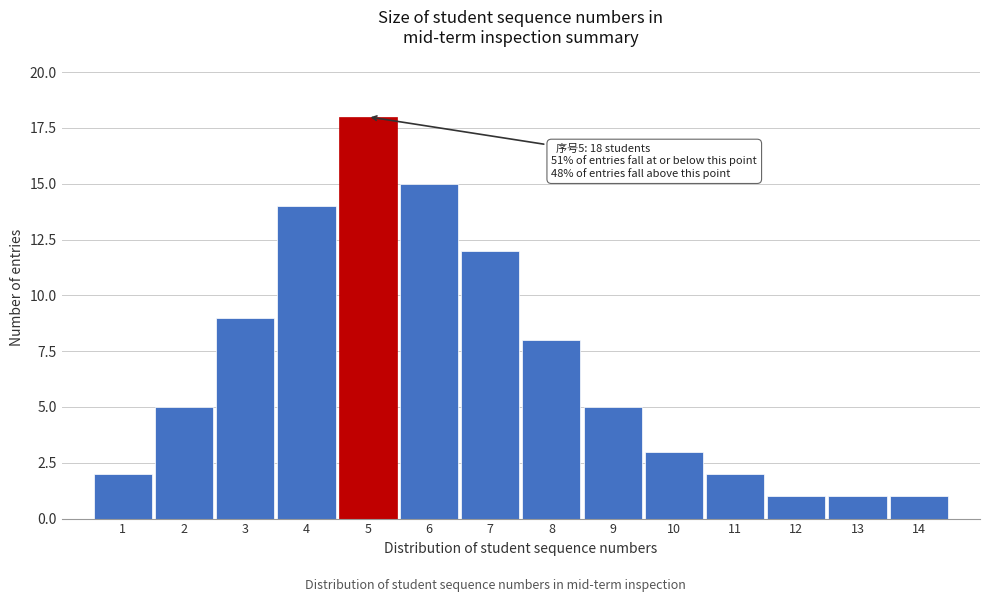

Reading left to right, what are all the values shown in this chart?

2	5	9	14	18	15	12	8	5	3	2	1	1	1